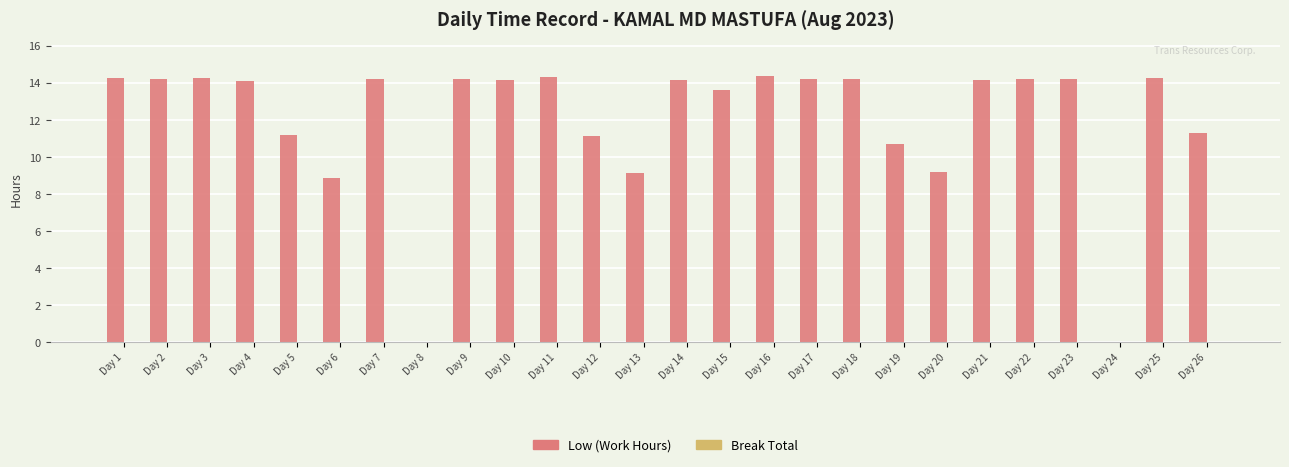

How many series are shown in this chart?

1